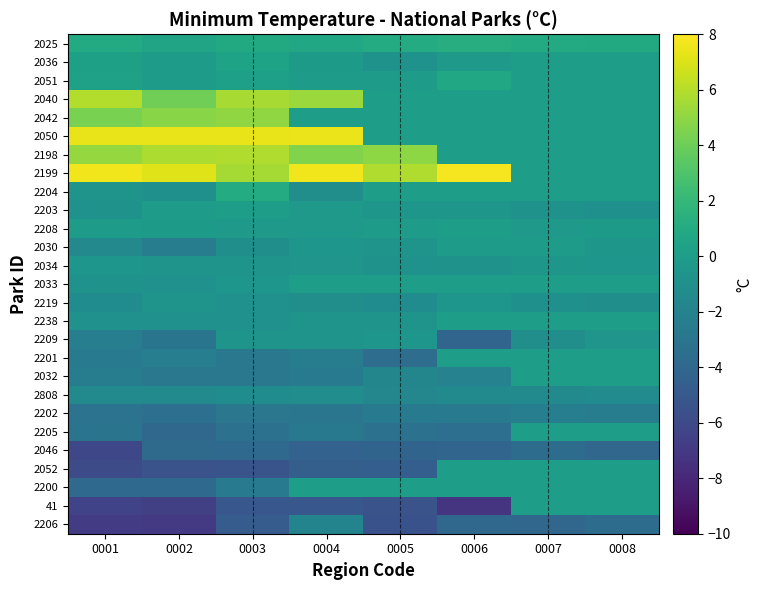

Between 0004 and 0007, which is larger?

0007